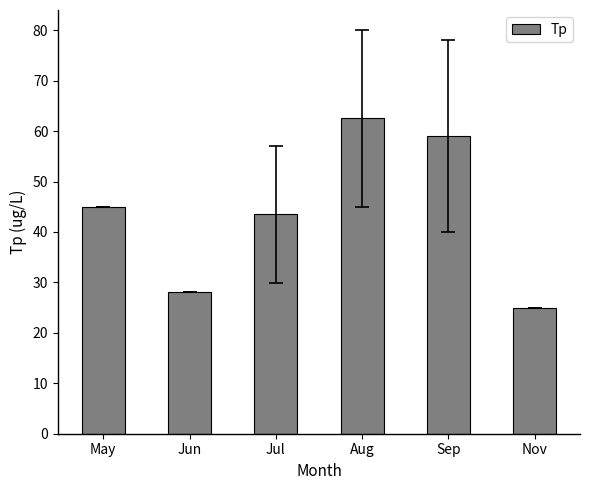

Read the value at May.

45.0